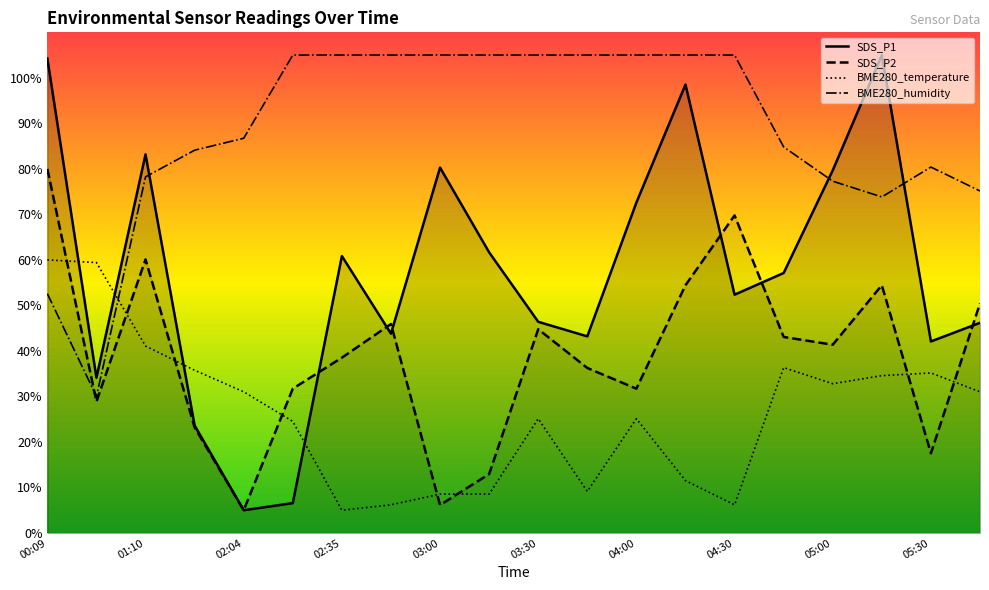

How many intersections are there between SDS_P1 and BME280_temperature?

4